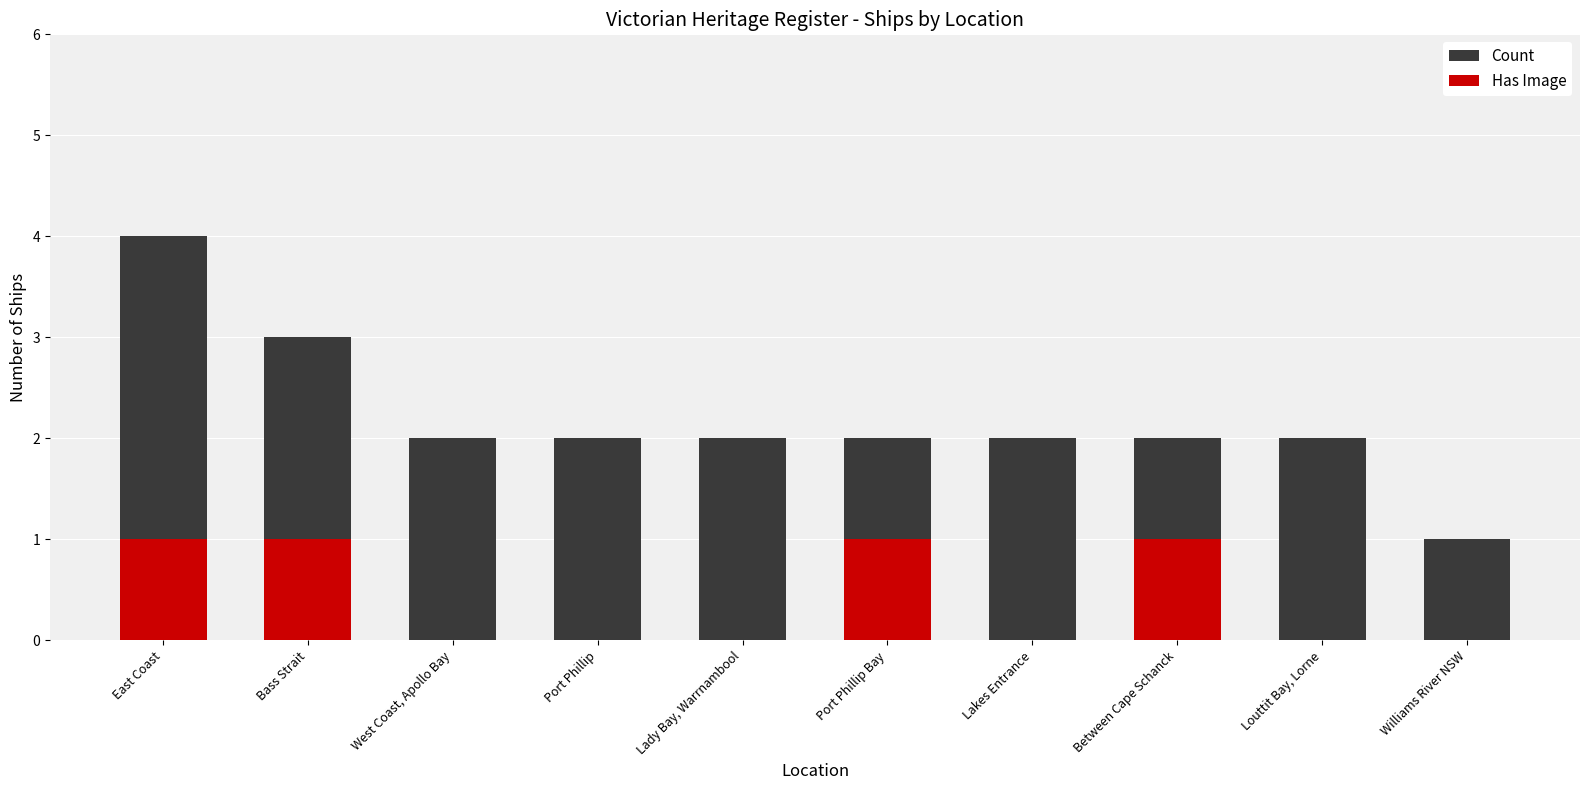

What is the difference between the maximum and second lowest values in the Count series?

2